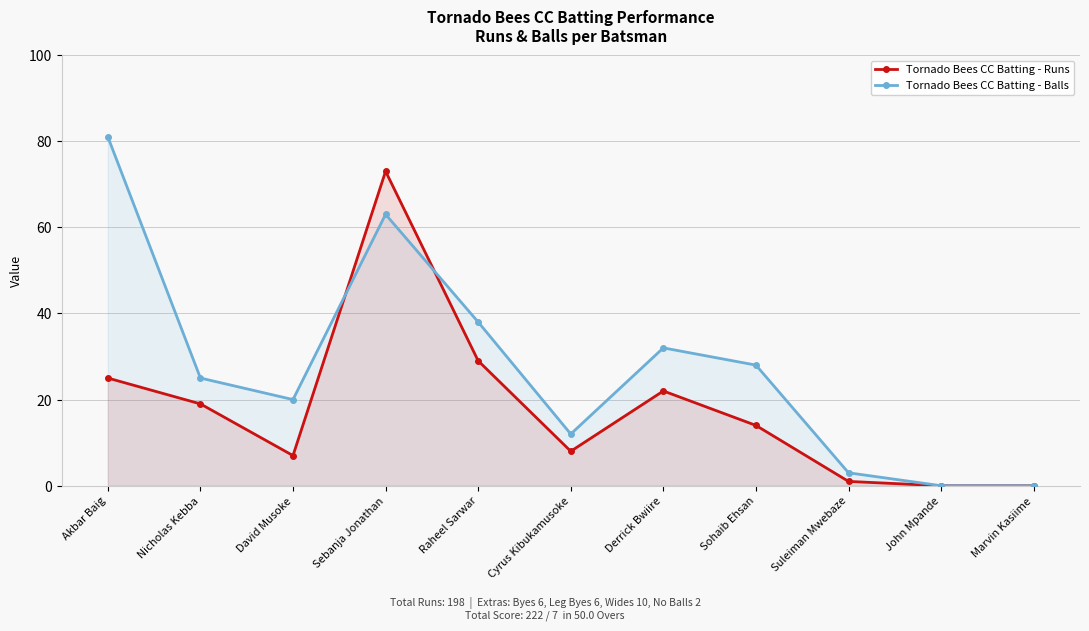

What are all the series names shown in the legend?

Tornado Bees CC Batting - Runs, Tornado Bees CC Batting - Balls